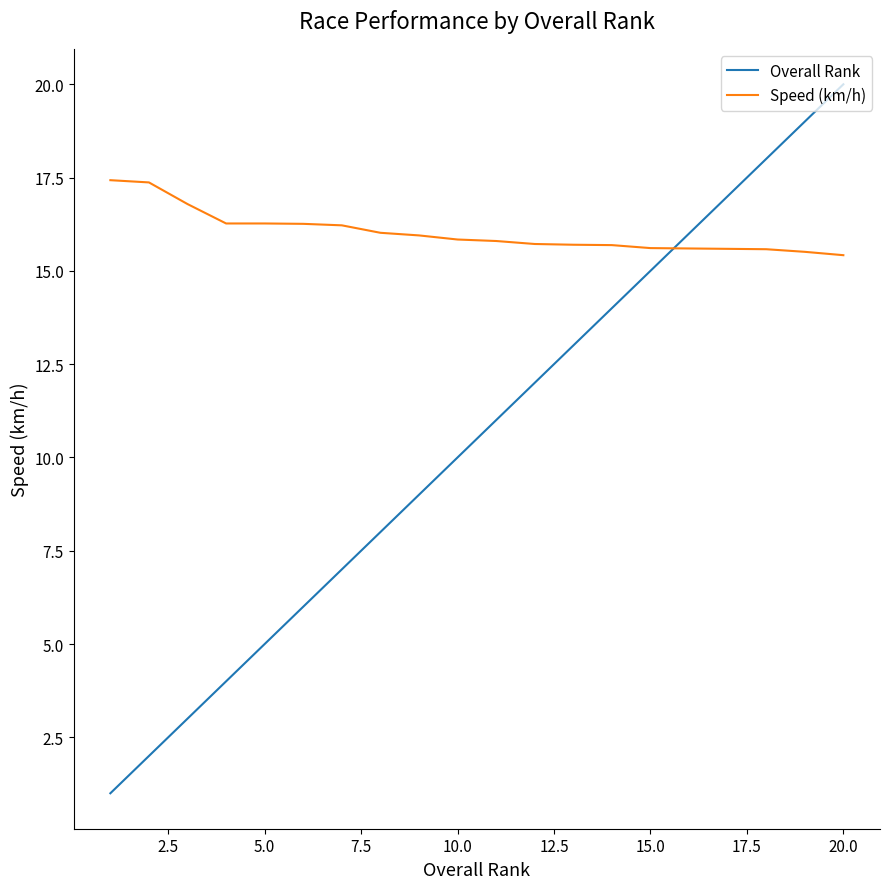

How many times do Overall Rank and Speed (km/h) cross each other?

1